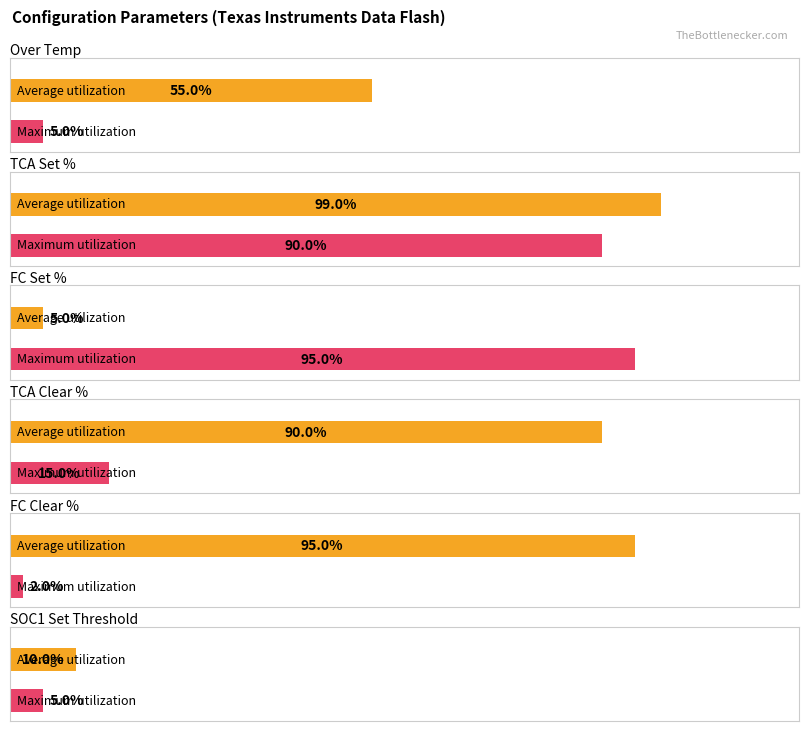

Count the number of categories in the chart.

6